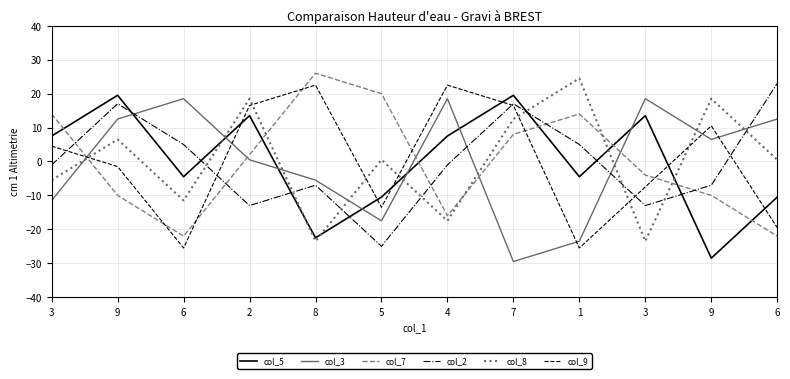

What are all the series names shown in the legend?

col_5, col_3, col_7, col_2, col_8, col_9